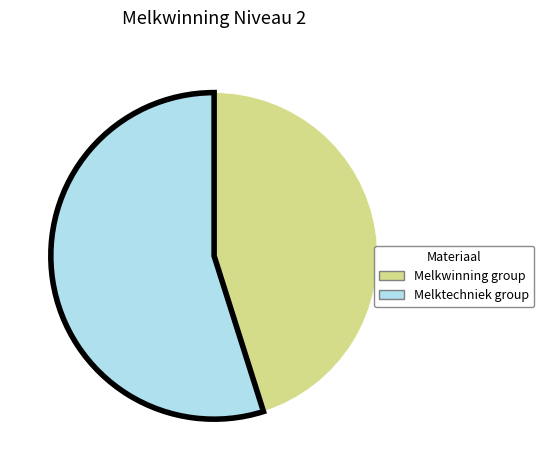

What is the largest slice in the pie chart?

Melktechniek group